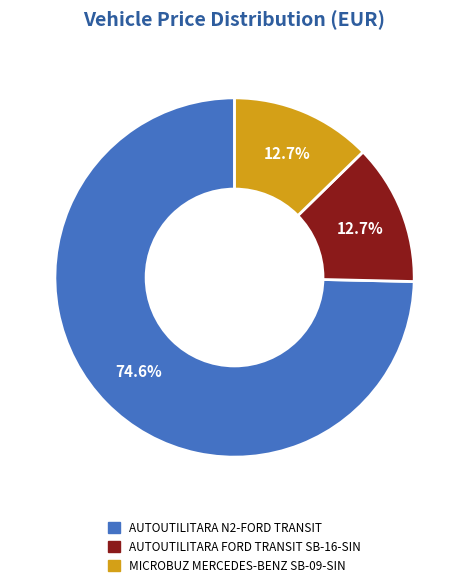

The MICROBUZ MERCEDES-BENZ SB-09-SIN slice represents 25% of the pie. True or false?

False